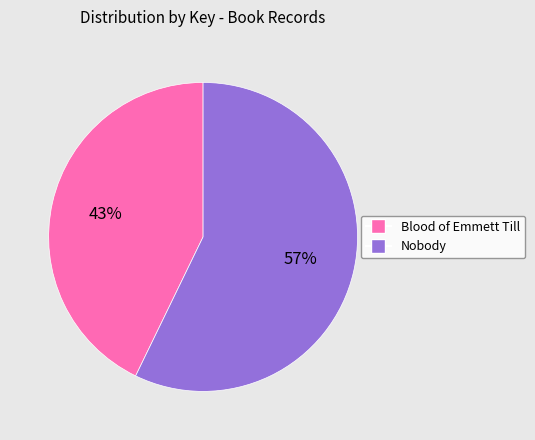

To the nearest percent, what percentage of the pie is Blood of Emmett Till?

43%